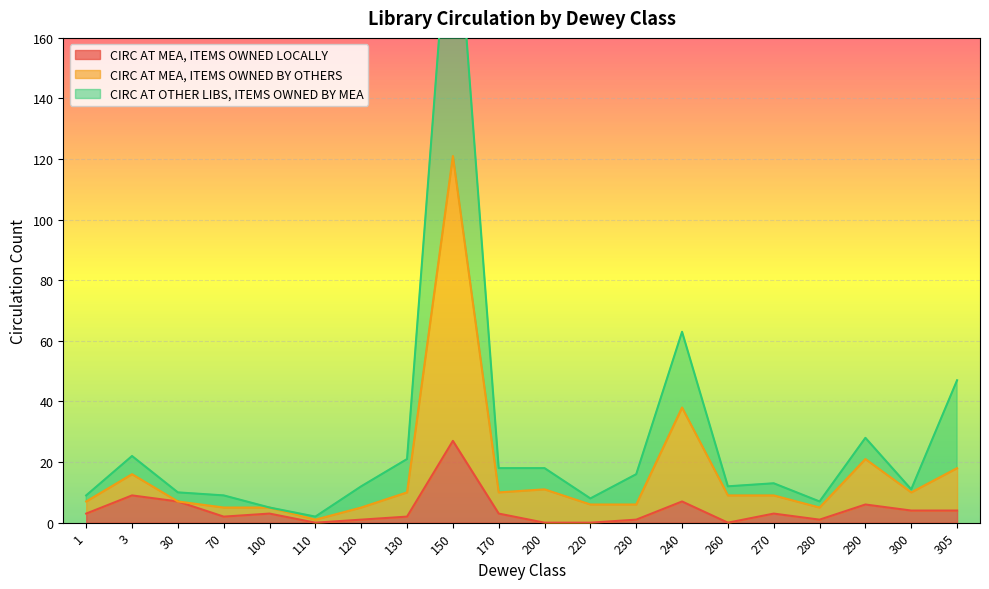

What is the maximum value for CIRC AT MEA, ITEMS OWNED BY OTHERS?

121